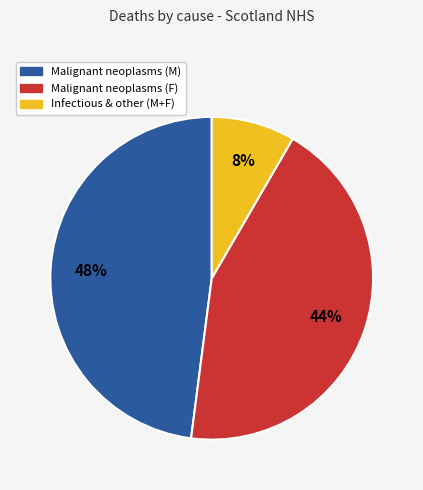

To the nearest percent, what is the average slice percentage?

33%